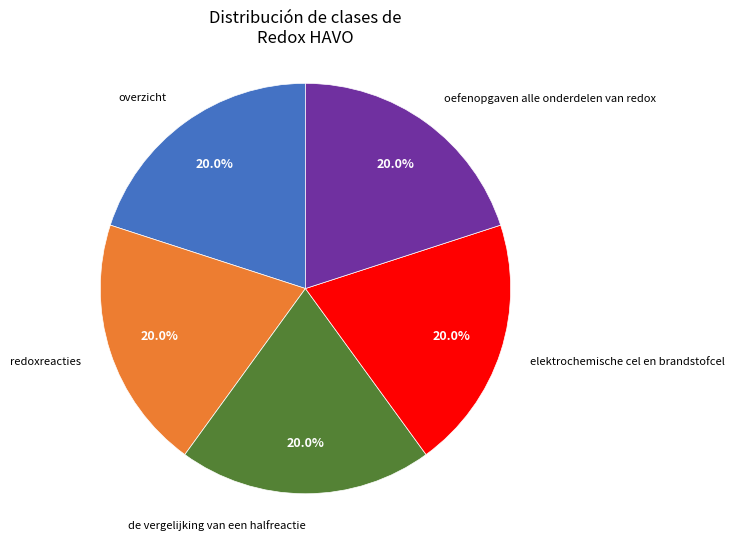

Does any single category account for the majority?

No